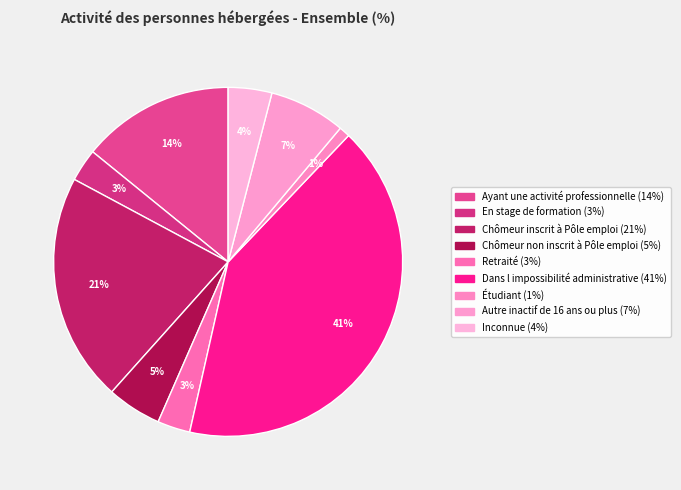

What percentage is the Dans l impossibilité administrative slice, to the nearest percent?

41%